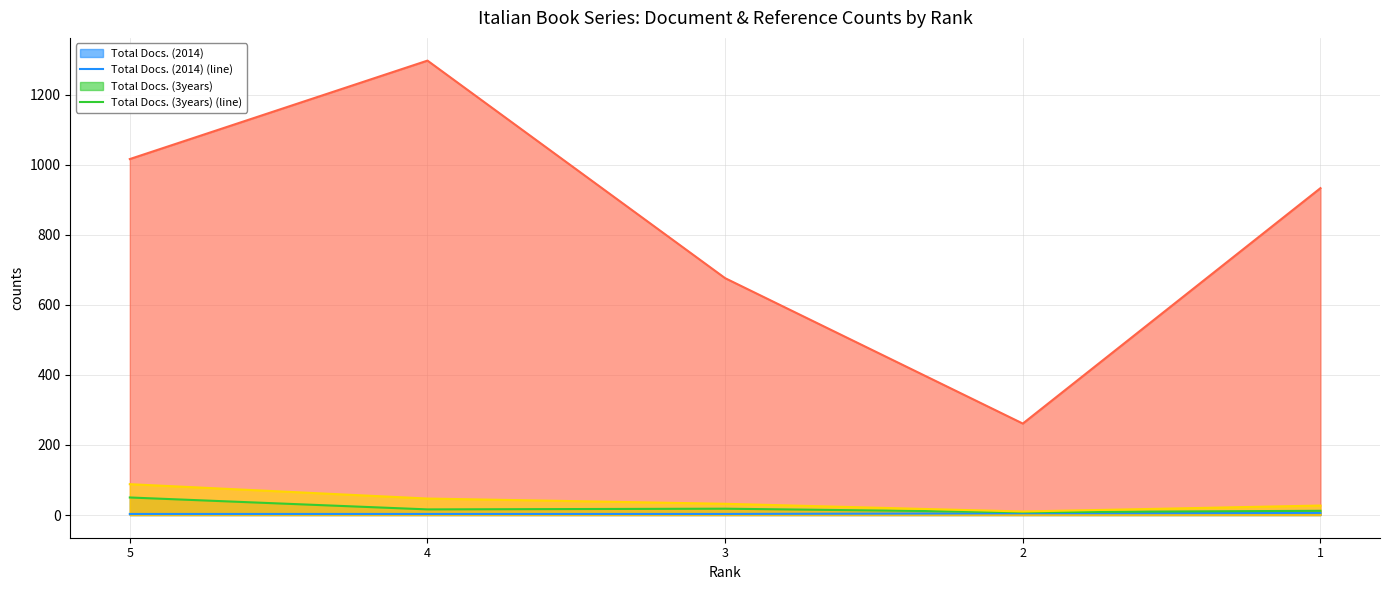

True or false: Citable Docs. (3years) (line) has a value of 27 at 1.

True